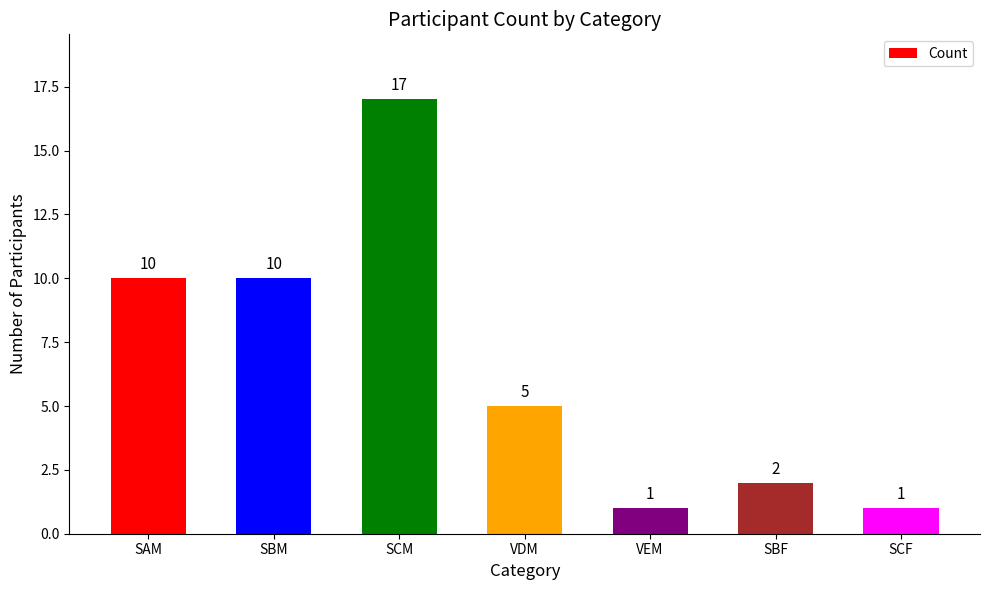

Is it true that the value at VDM is 5?

True